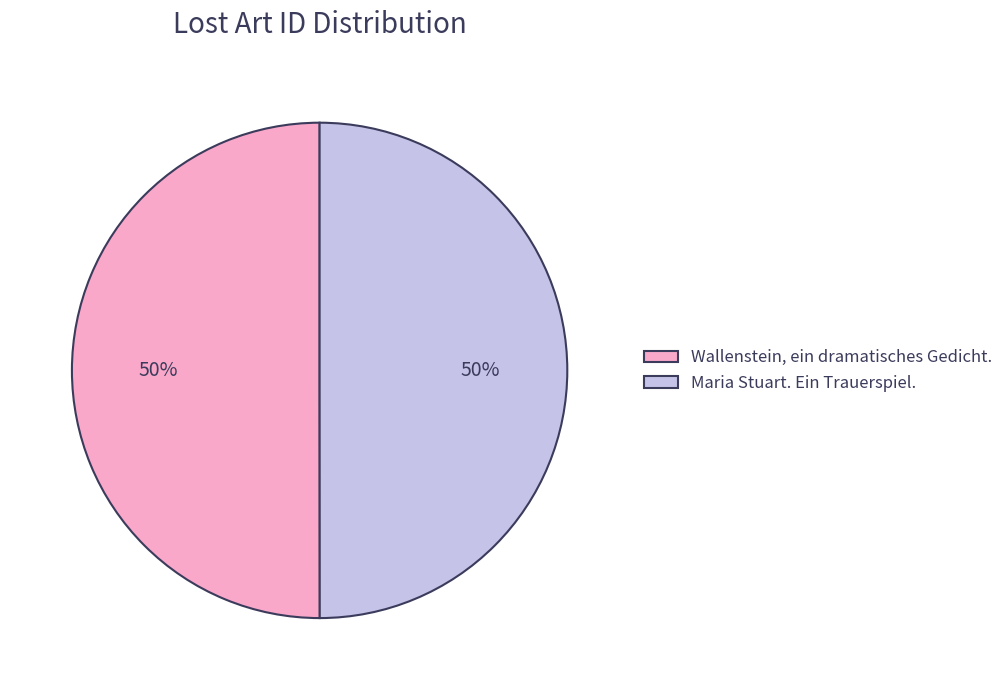

Combined, do Maria Stuart. Ein Trauerspiel. and Wallenstein, ein dramatisches Gedicht. account for over 50%?

Yes